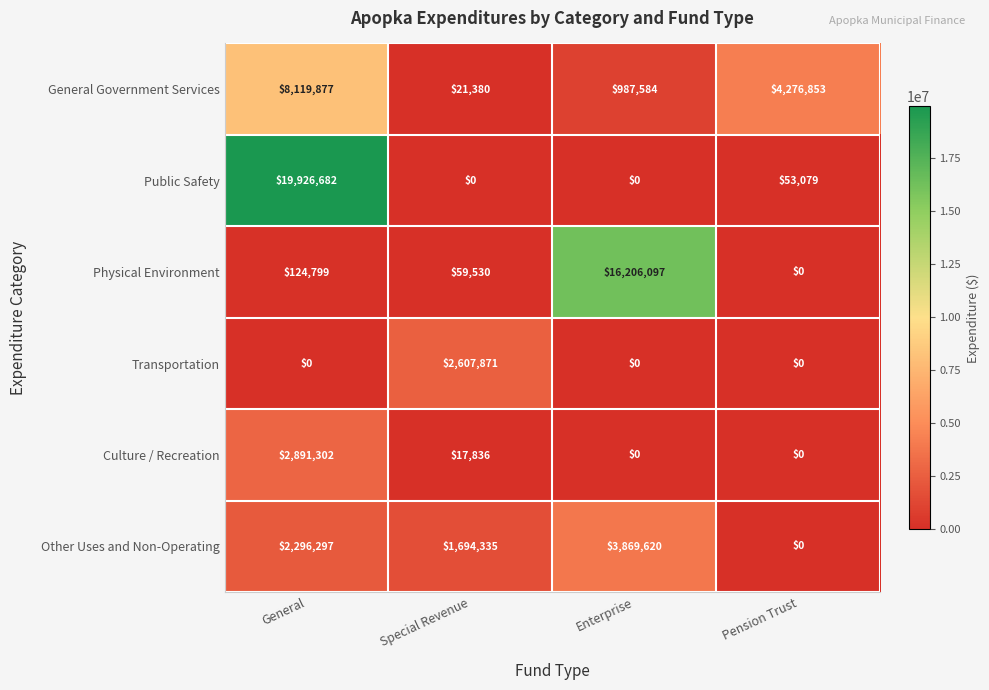

How many values in the Public Safety series are below 53079?

2